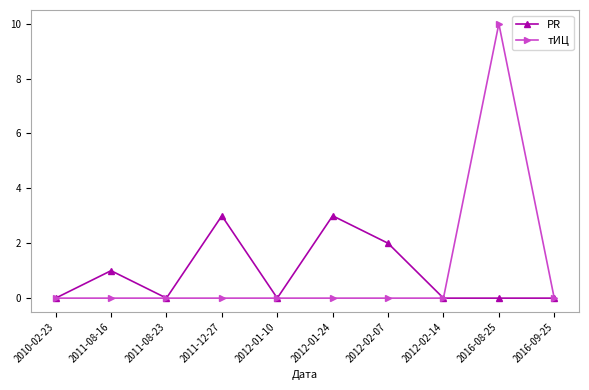

Is it true that PR equals -1 at 2016-09-25?

False